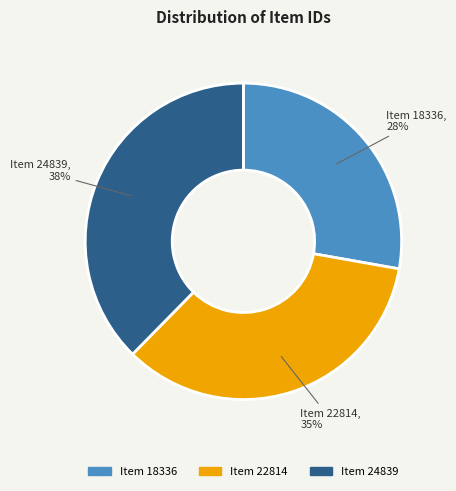

To the nearest percent, what percentage of the pie is Item 22814?

35%